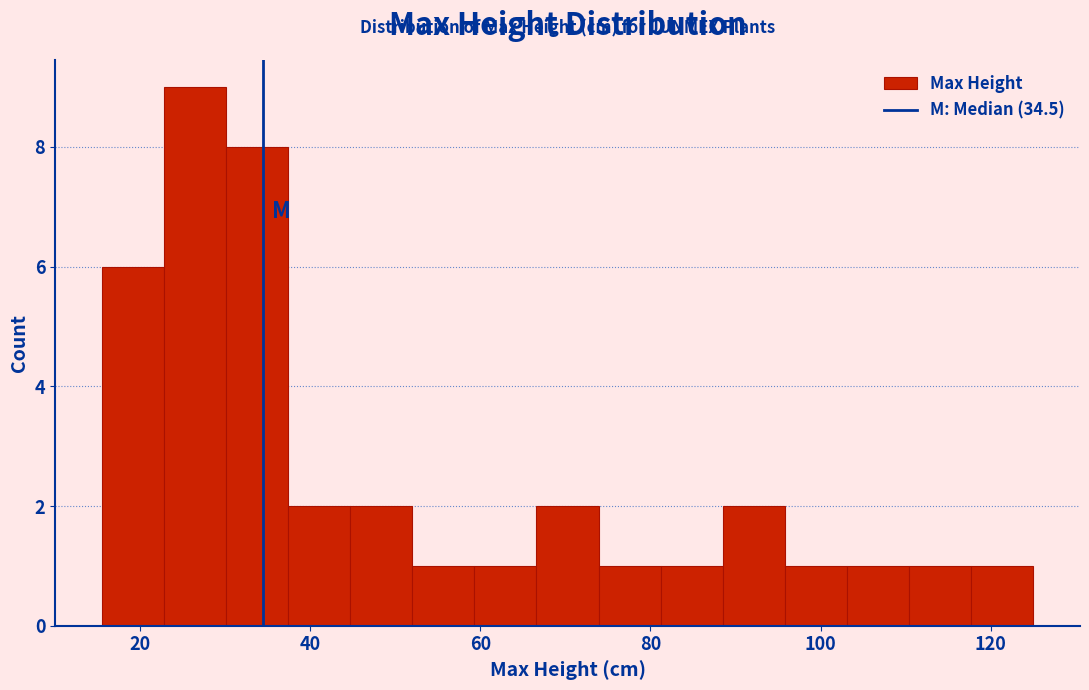

Read against the x-axis, roughly where is the centre of the tallest bar?

26